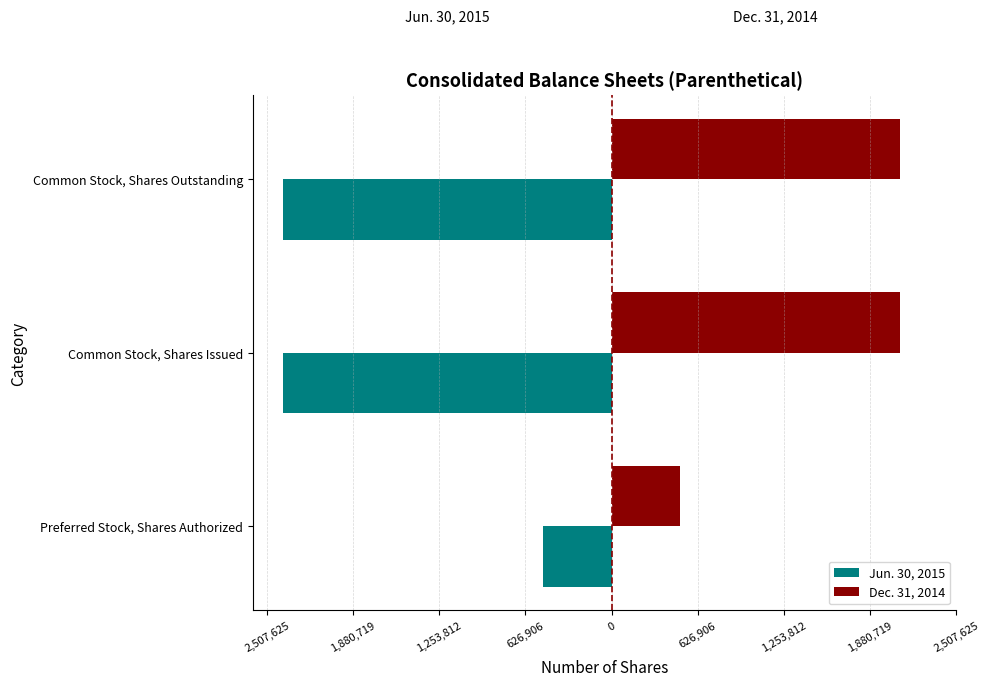

What are all the series names shown in the legend?

Jun. 30, 2015, Dec. 31, 2014